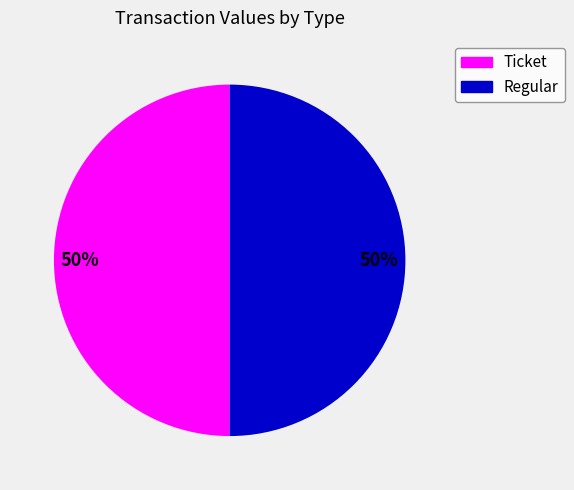

Count the number of slices in the pie.

2